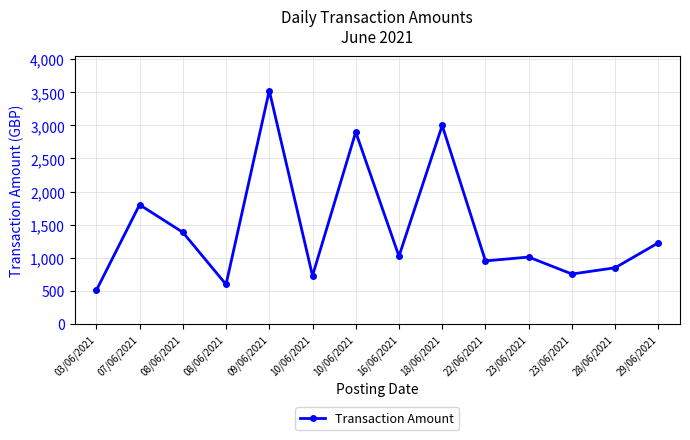

Does the chart have visible grid lines?

Yes